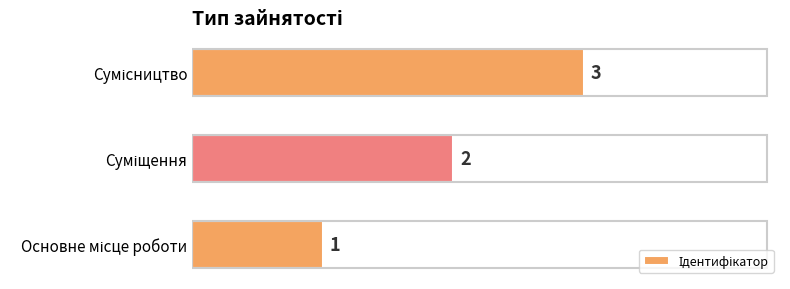

How many values are between 1 and 3?

3